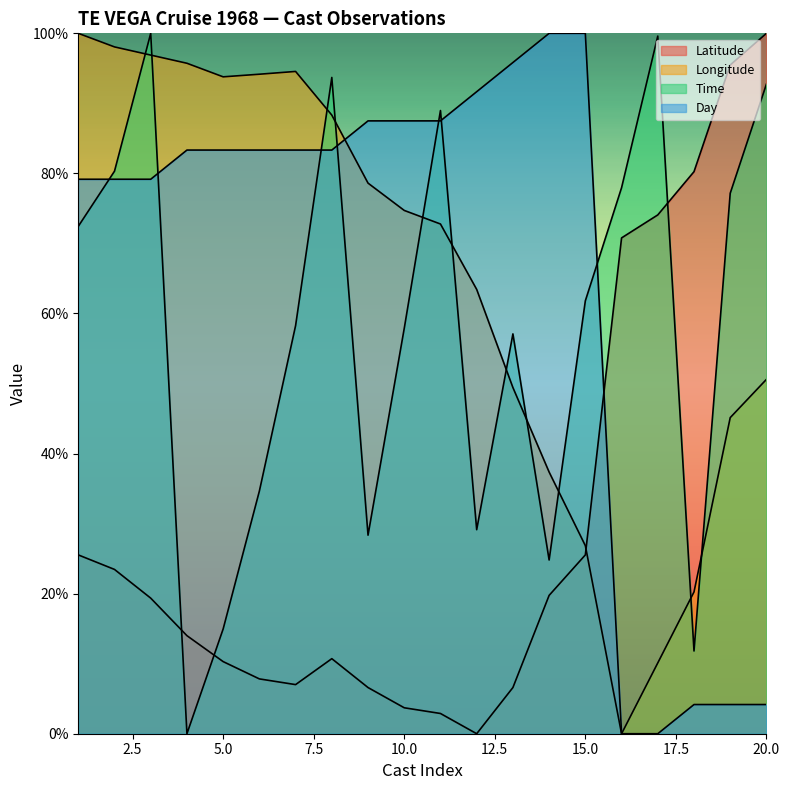

In Latitude, how many points are lower than both neighbors (excluding endpoints)?

2